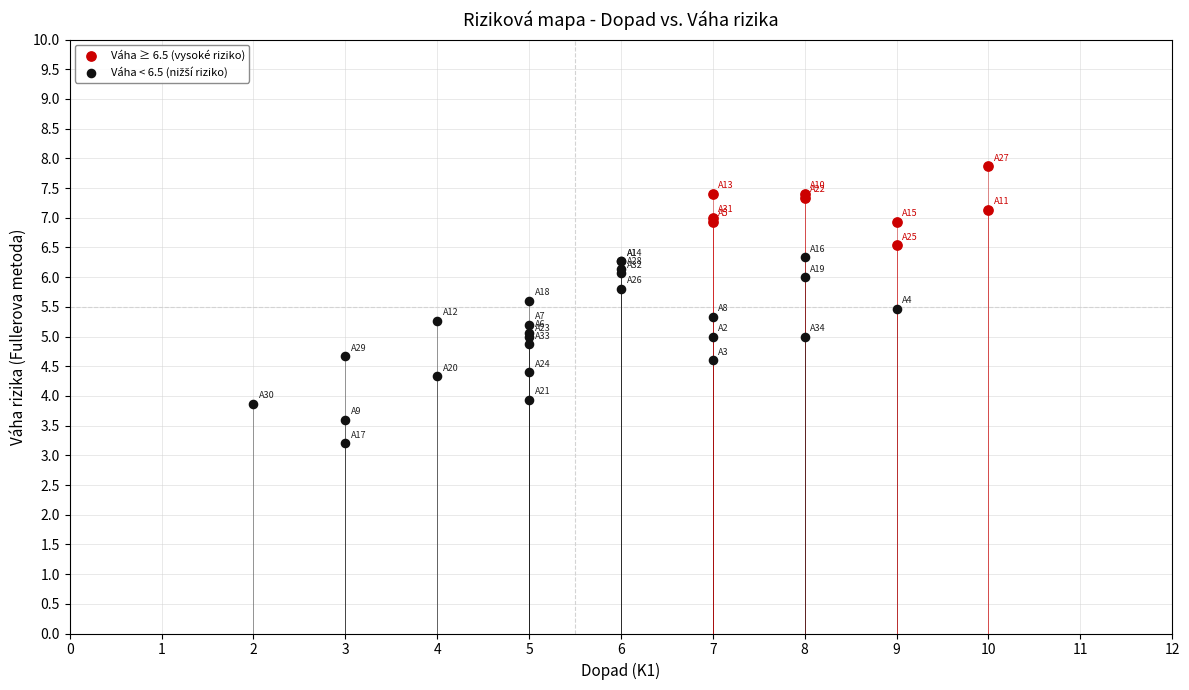

Which series reaches the maximum Y coordinate?

Váha ≥ 6.5 (vysoké riziko)